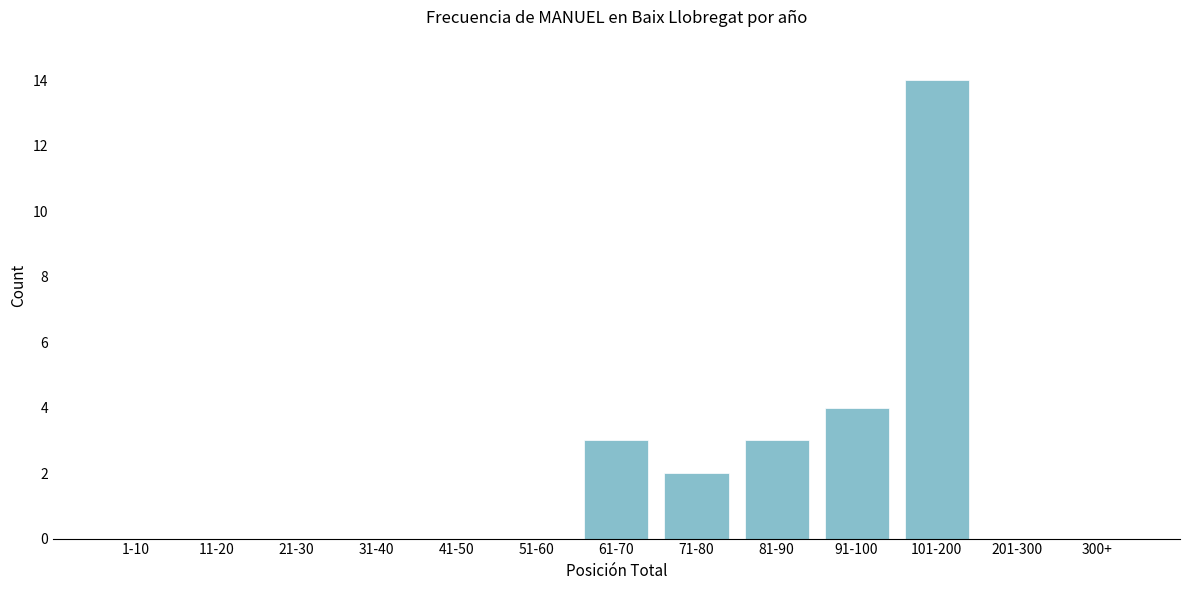

Reading left to right, what are all the values shown in this chart?

1-10=0	11-20=0	21-30=0	31-40=0	41-50=0	51-60=0	61-70=3	71-80=2	81-90=3	91-100=4	101-200=14	201-300=0	300+=0